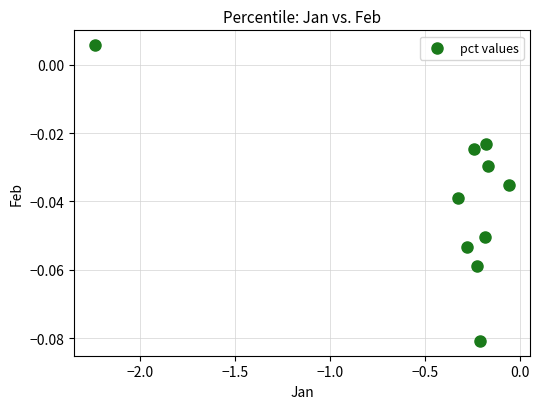

What is the range of X values (max minus min)?

2.2